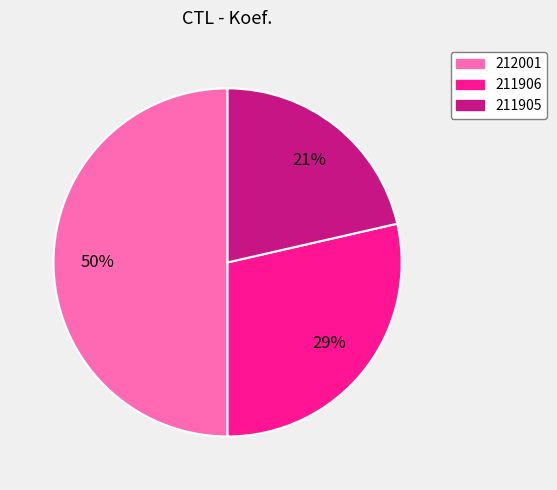

Rank the categories by value from lowest to highest.

211905, 211906, 212001